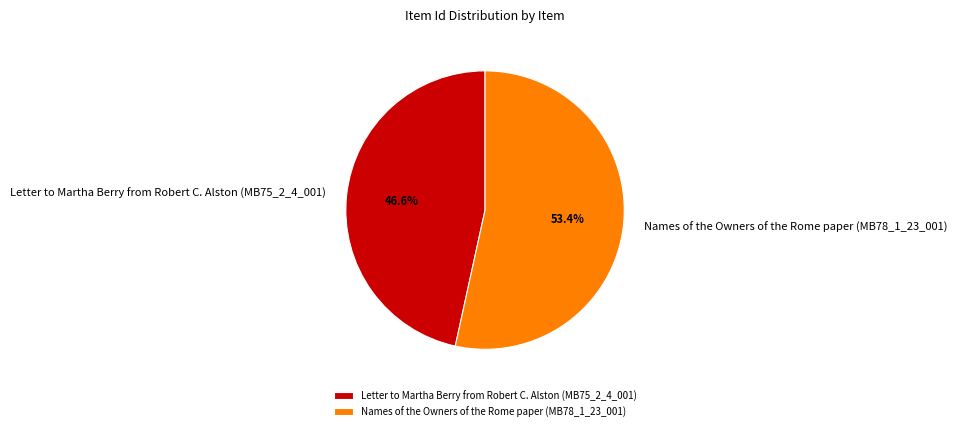

What percentage is NOT represented by Names of the Owners of the Rome paper (MB78_1_23_001)?

46.6%